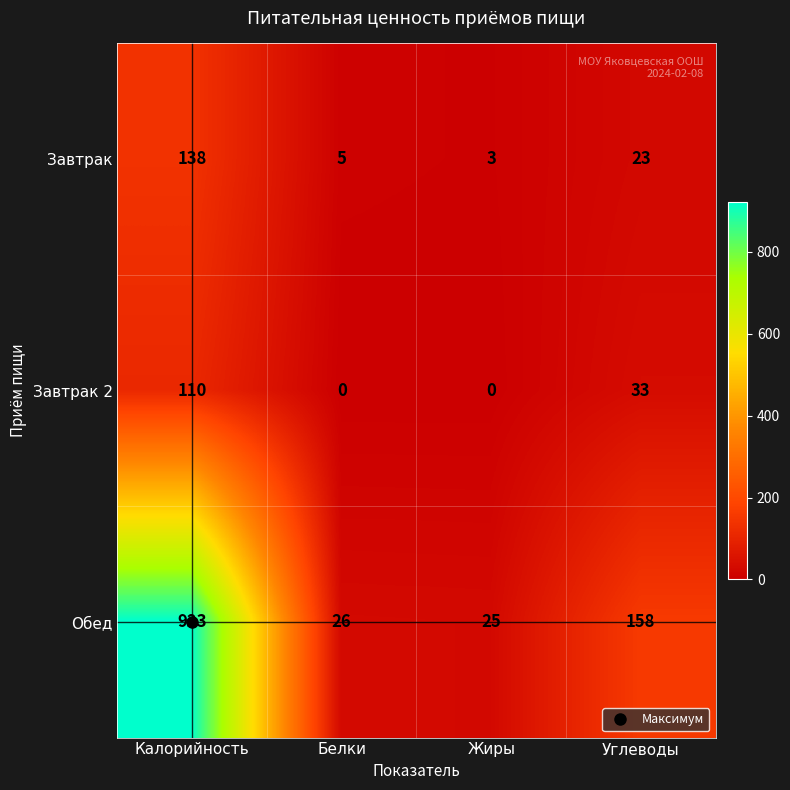

Where does the Завтрак series first go above 23?

Калорийность